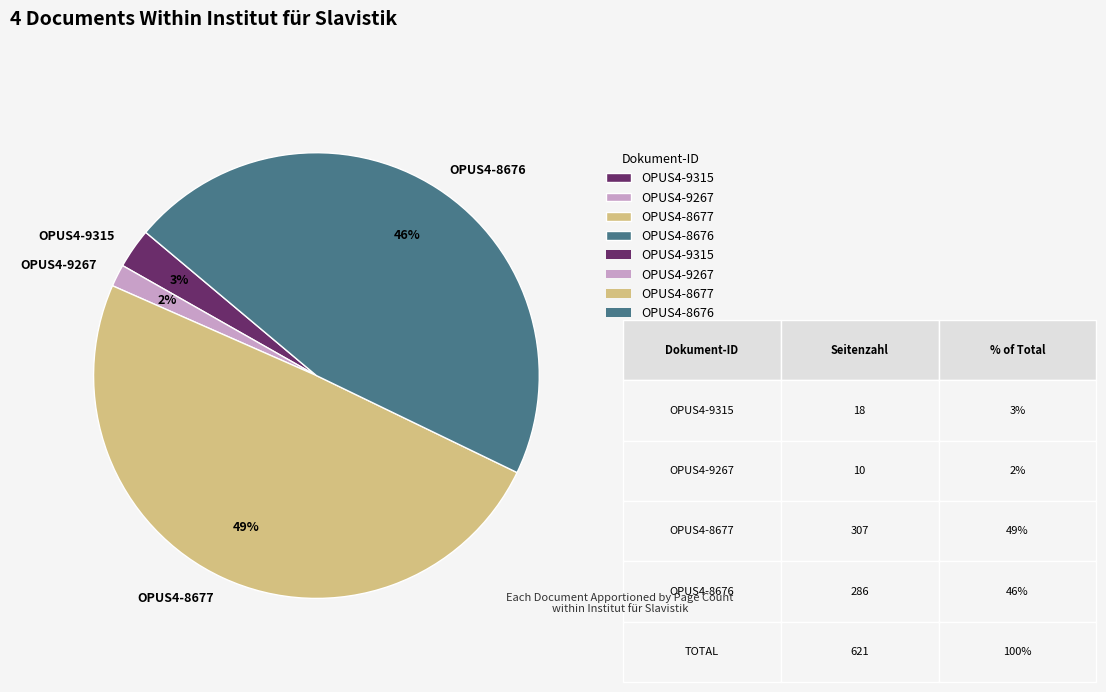

Combined, do OPUS4-9267 and OPUS4-9315 account for over 50%?

No